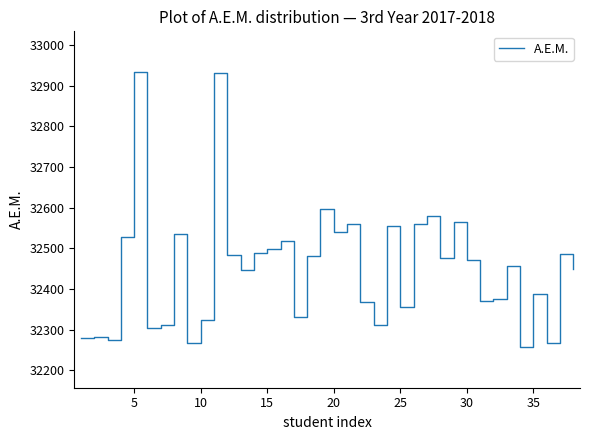

What is the difference between the maximum and minimum values?

675